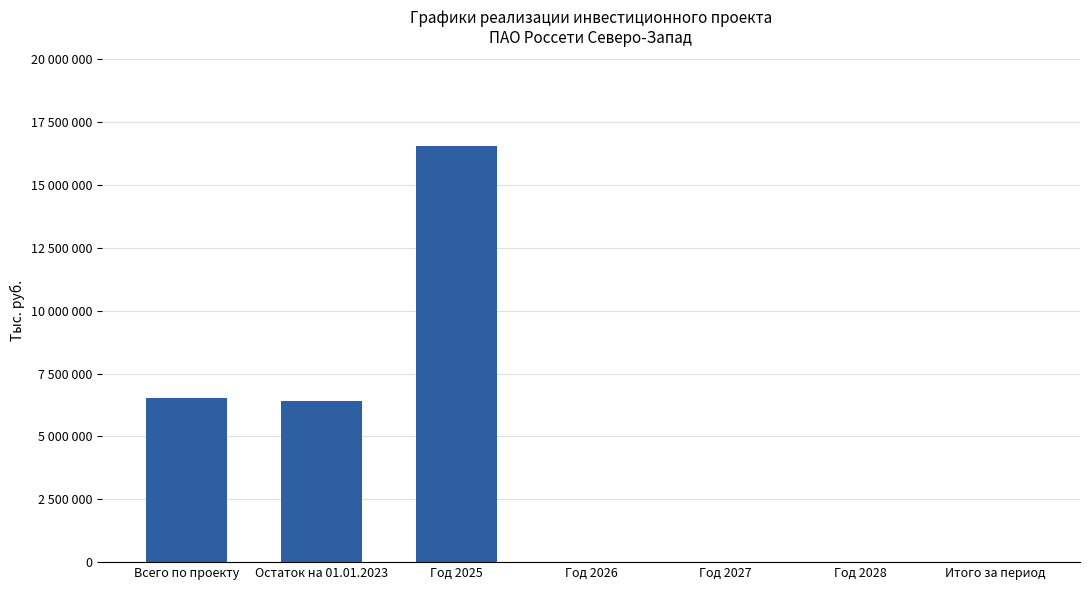

Are the bars grouped side by side (vs. stacked)?

No